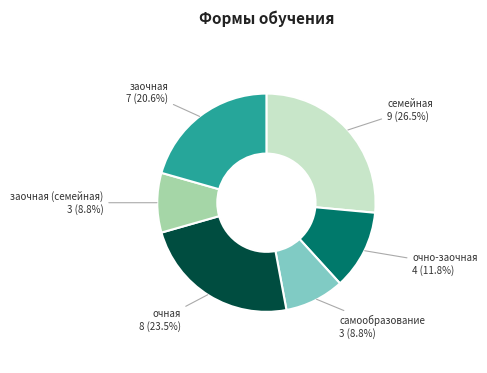

What is the ratio of the value at очная to the value at заочная?

1.1